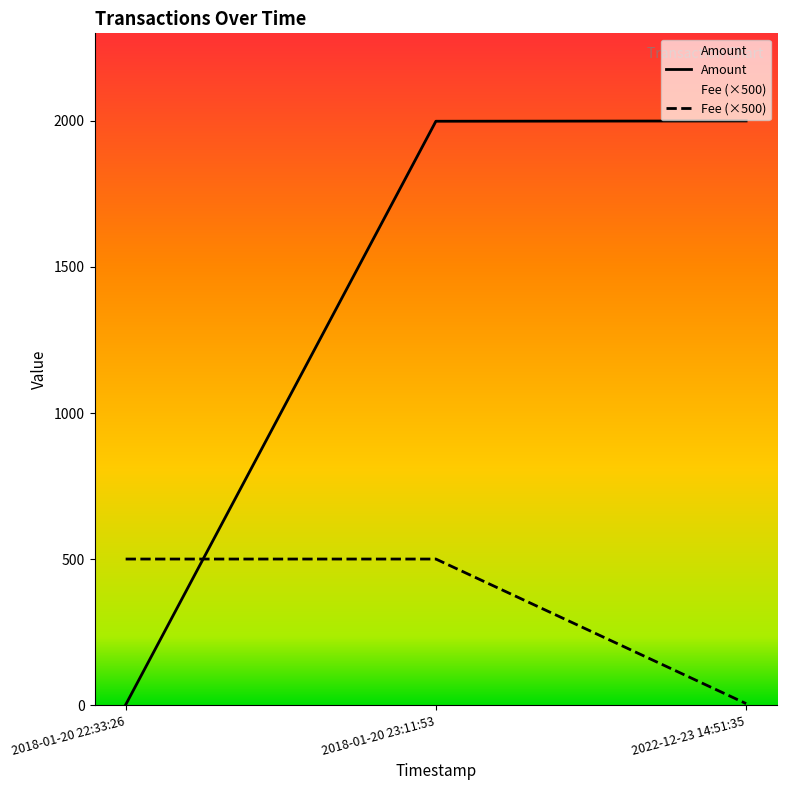

Is it true that Amount equals 2891.5 at 2018-01-20 23:11:53?

False